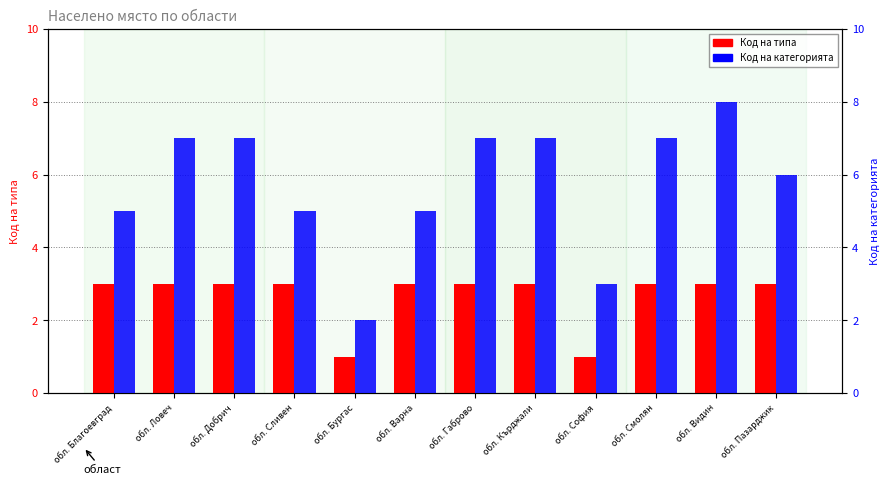

List the labels in order of Код на категорията value, largest first.

обл. Видин, обл. Ловеч, обл. Добрич, обл. Габрово, обл. Кърджали, обл. Смолян, обл. Пазарджик, обл. Благоевград, обл. Сливен, обл. Варна, обл. София, обл. Бургас